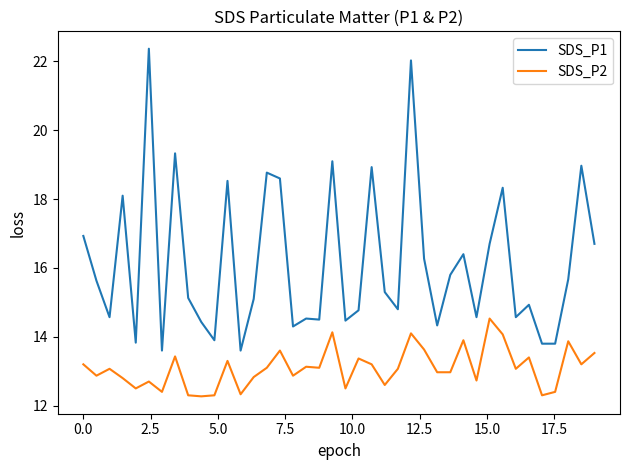

Rank the series by their average value, from highest to lowest.

SDS_P1, SDS_P2